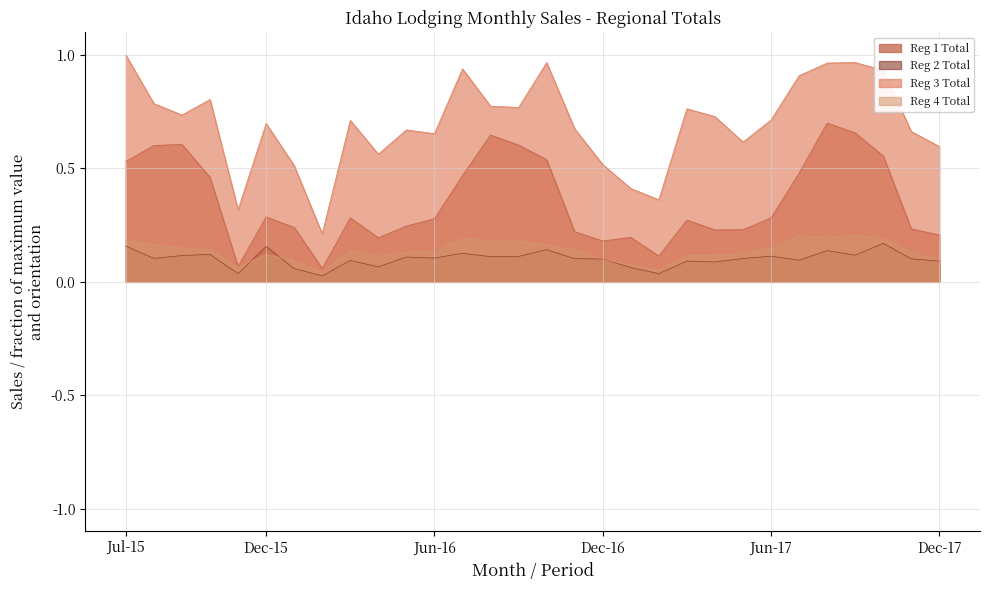

True or false: Reg 4 Total has more than 1 interior local peaks.

True